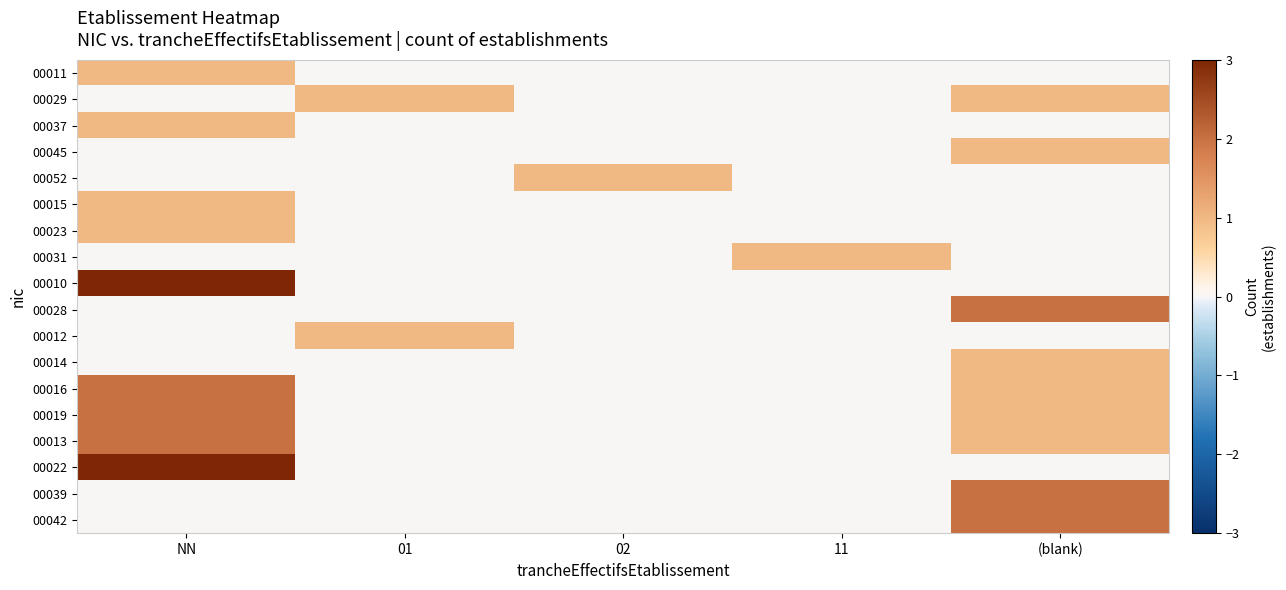

What is the spread (max minus min) of values at (blank)?

2